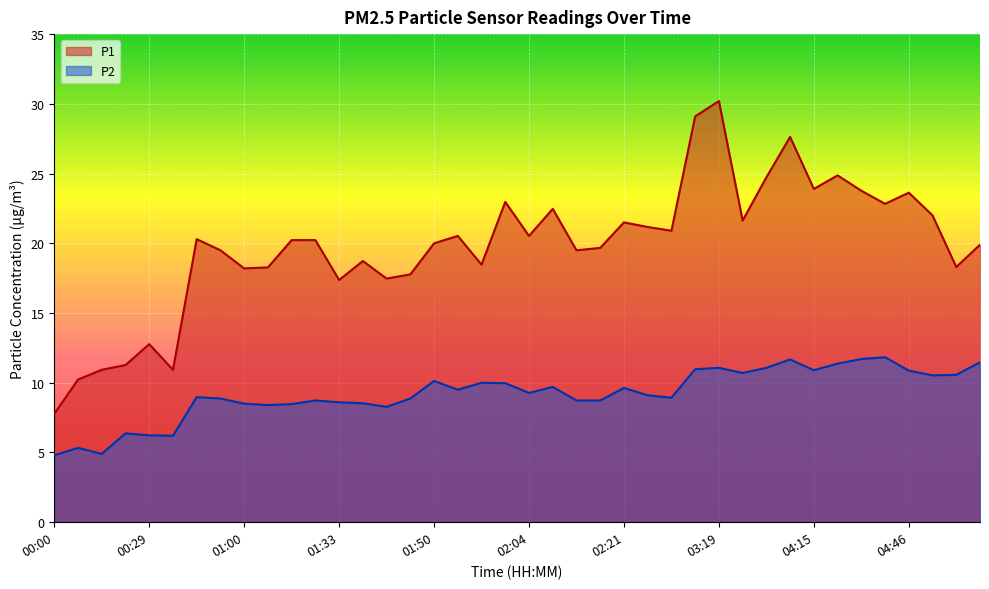

What position from the right is 00:57?

33